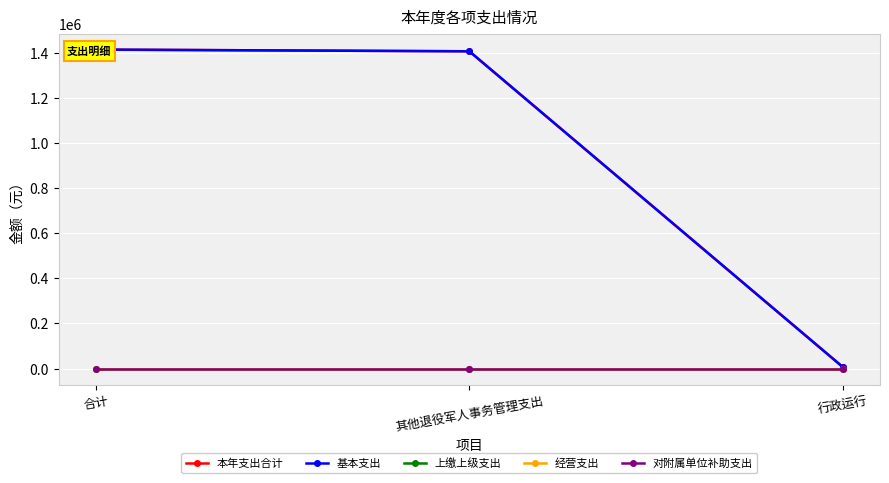

What is the sum of all 本年支出合计 values?

2826628.0